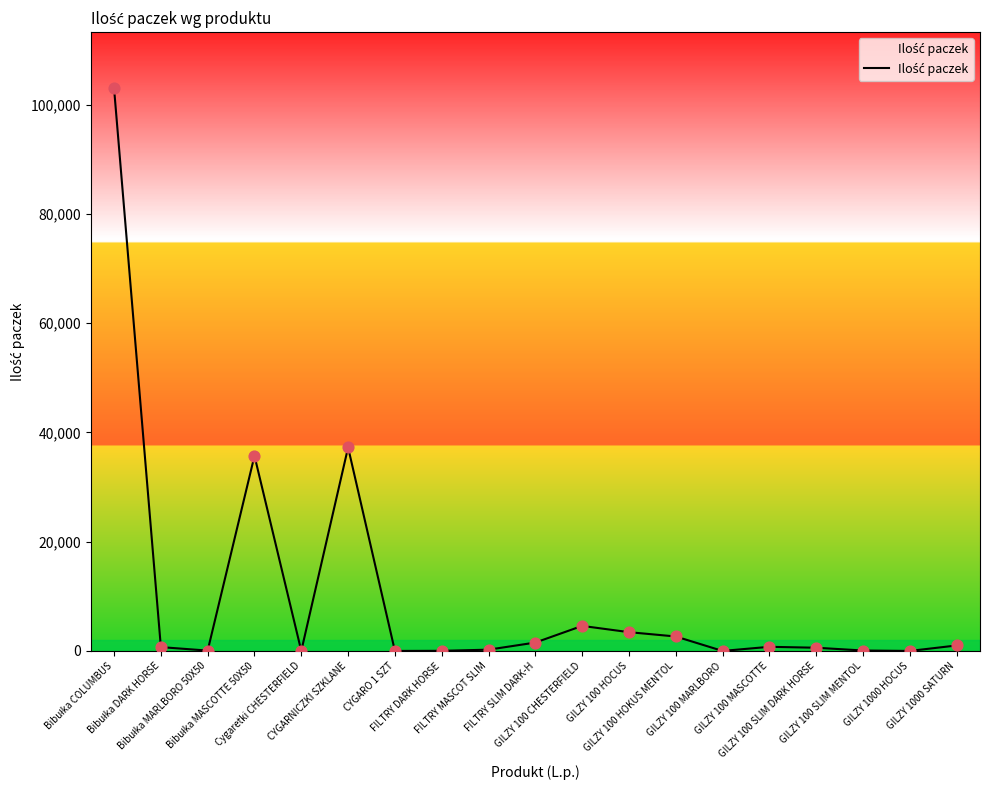

Approximately how many times larger is the value at FILTRY SLIM DARK-H compared to GILZY 100 SLIM DARK HORSE?

2.6